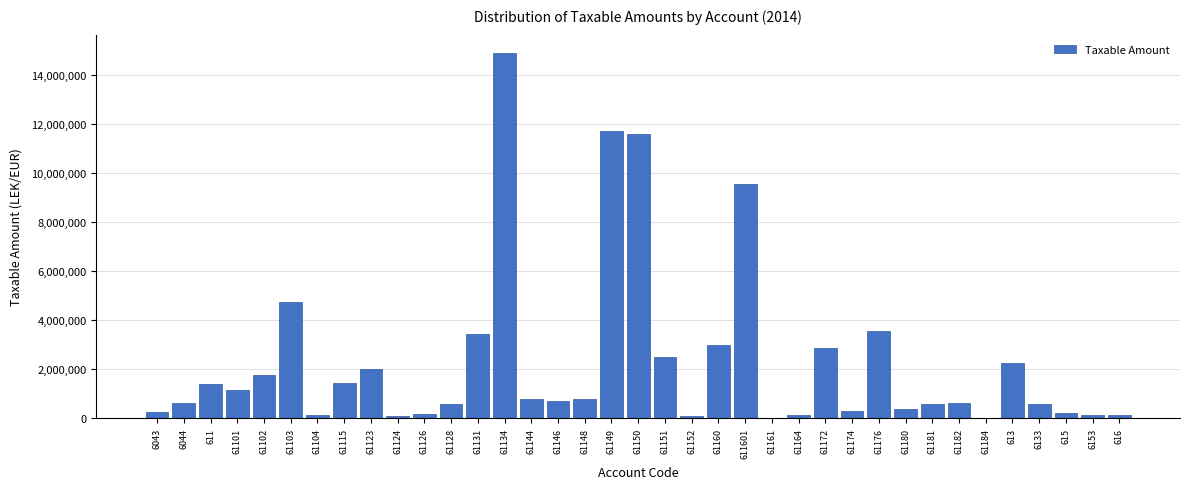

What is the ratio of the value at 61150 to the value at 61182?

19.0